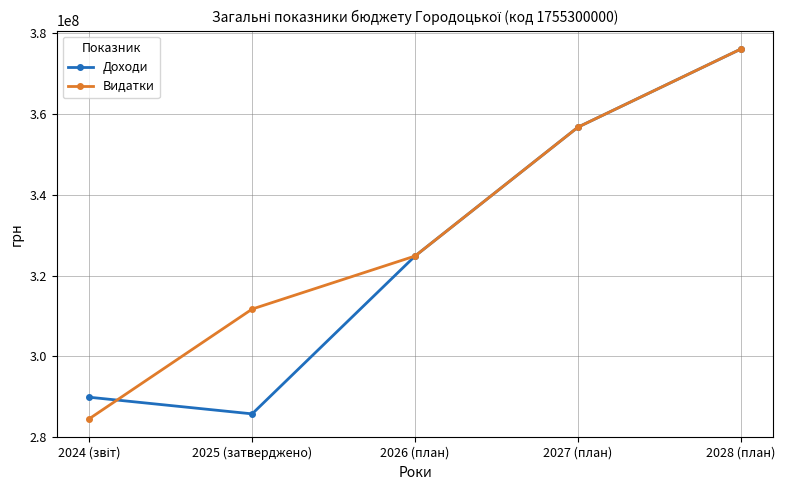

What is the minimum value for Доходи?

285777938